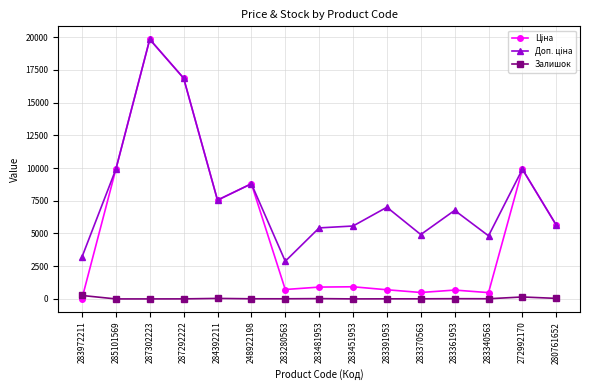

Does the chart have visible grid lines?

Yes